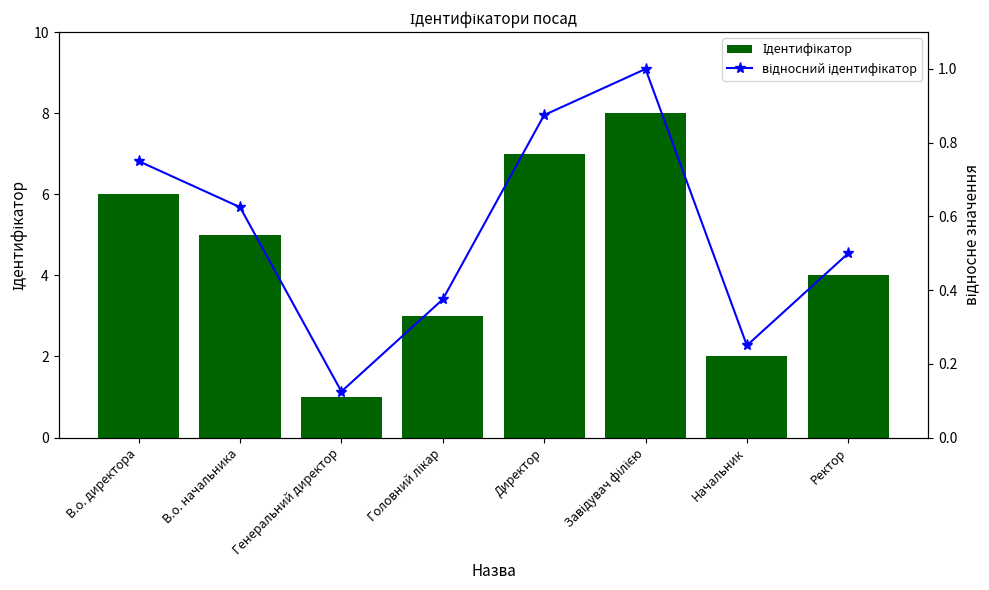

How many відносний ідентифікатор values are between 0 and 1?

8